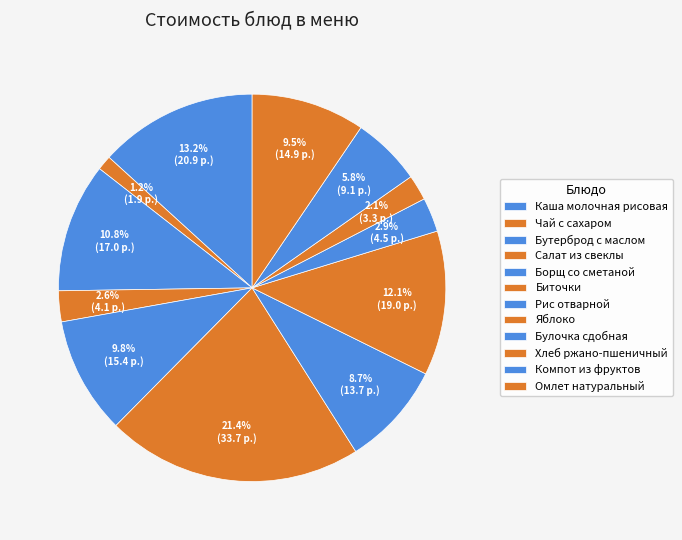

To the nearest percent, what is the difference between the Салат из свеклы and Борщ со сметаной slice percentages?

7%